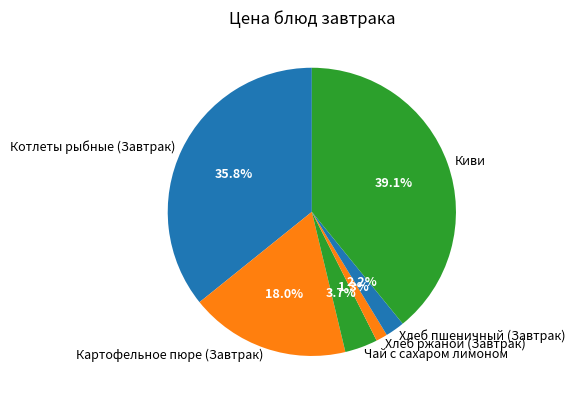

To the nearest percent, what is the average slice percentage?

17%